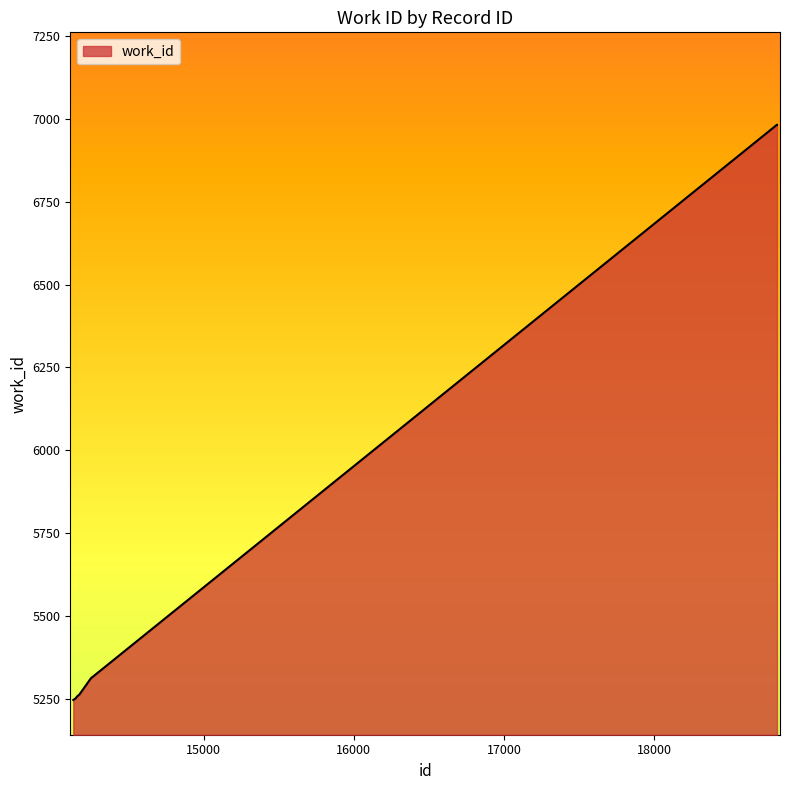

What is the difference between the maximum and minimum values?

1736